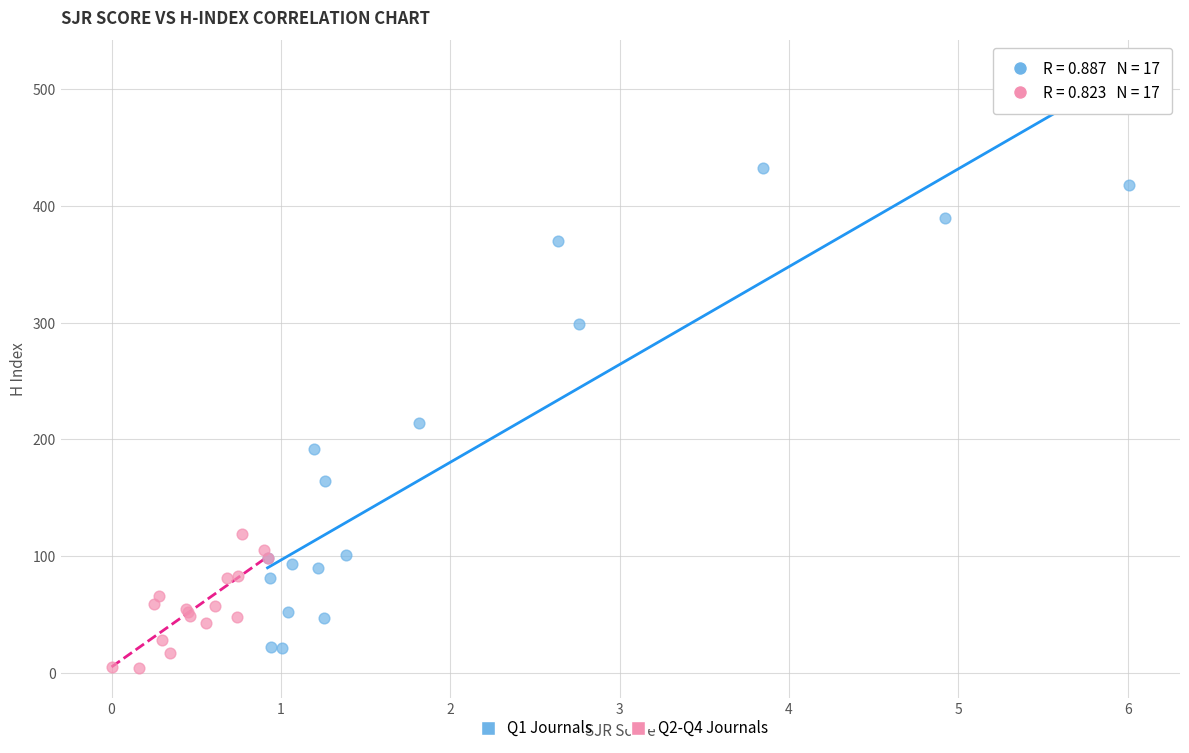

Which series reaches the maximum Y coordinate?

Q1 Journals